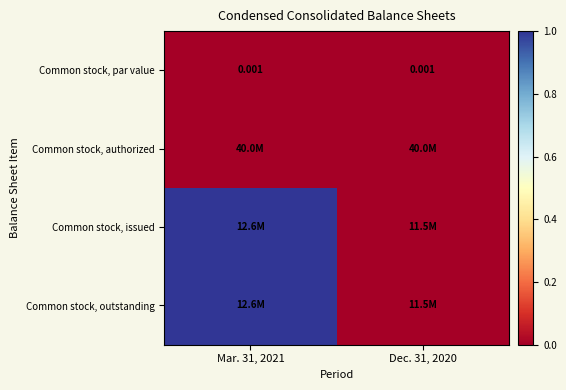

True or false: Common stock, par value has a value of 0 at Dec. 31, 2020.

True